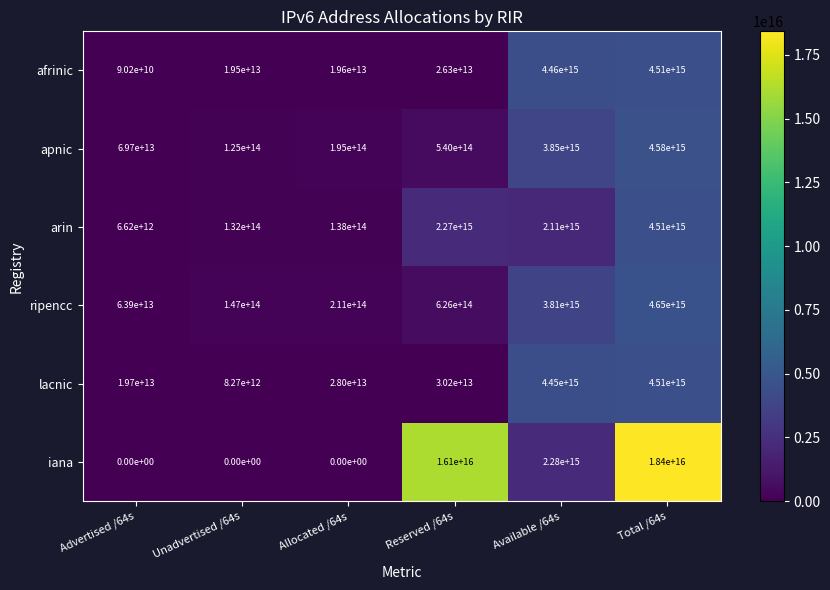

Which series changed the most between Allocated /64s and Total /64s?

iana